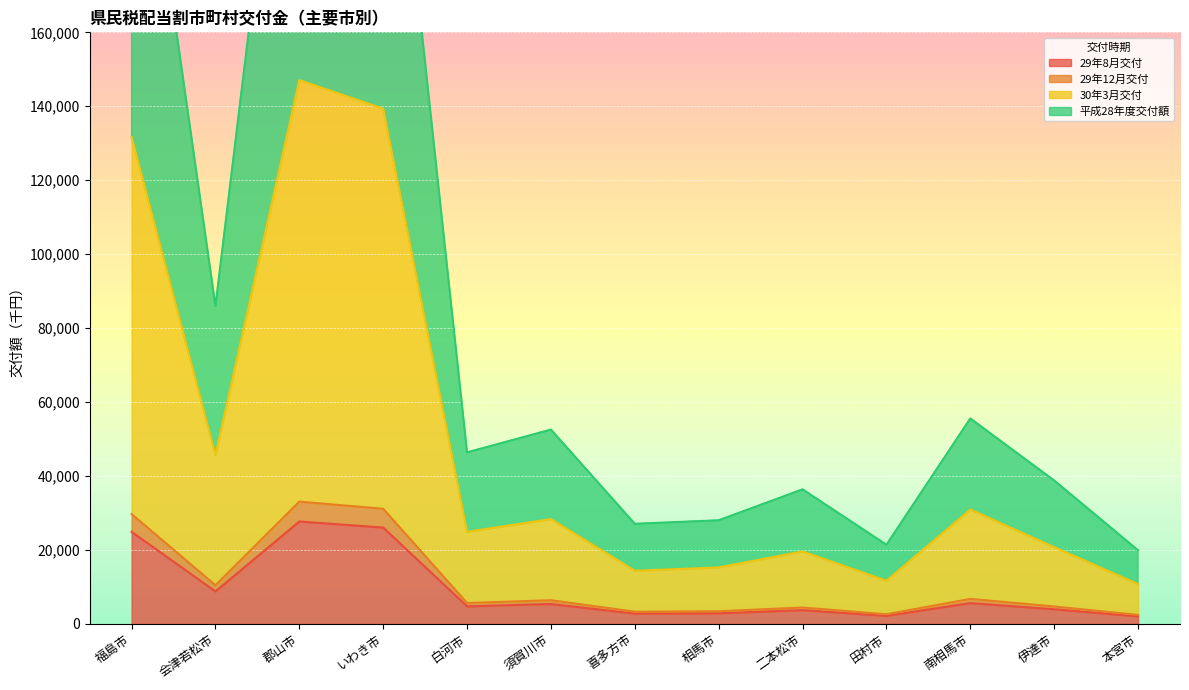

What is the sum of the 29年8月交付 values at 白河市 and 相馬市?

7547